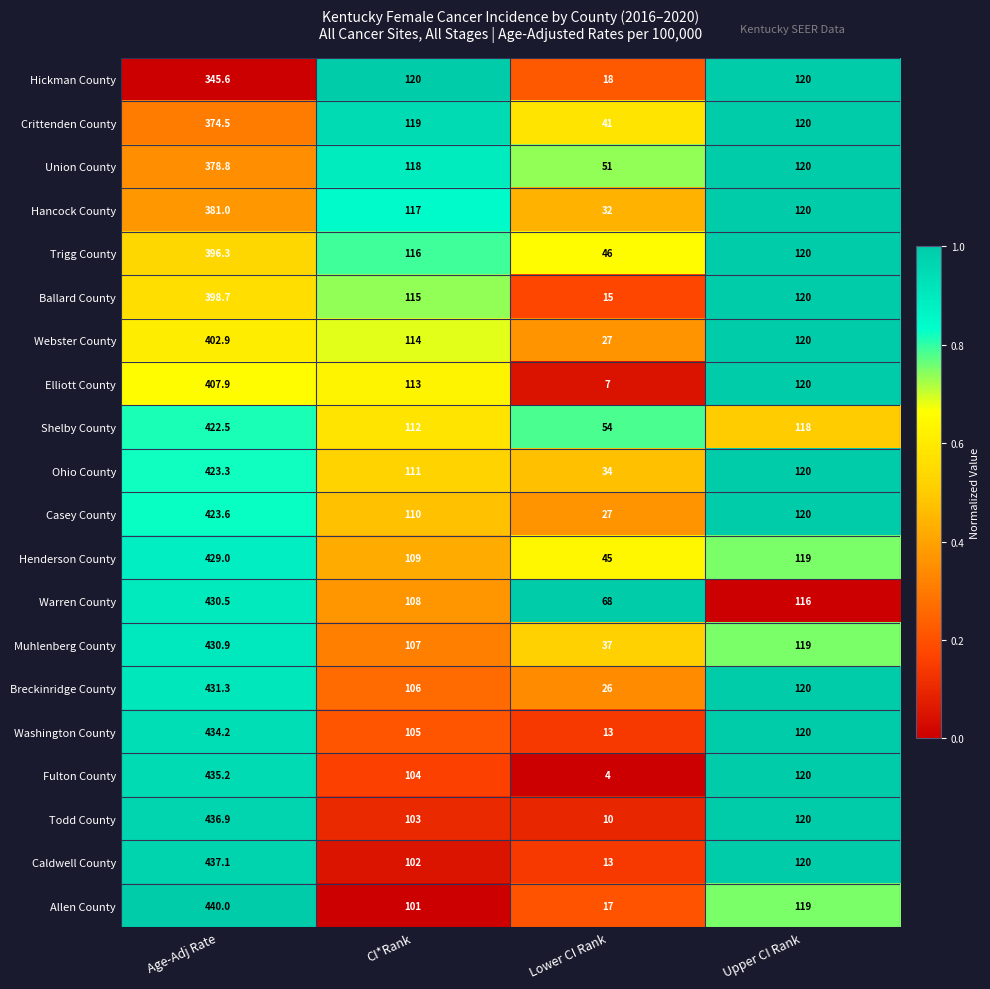

Is it true that Ohio County equals 111.0 at CI*Rank?

True